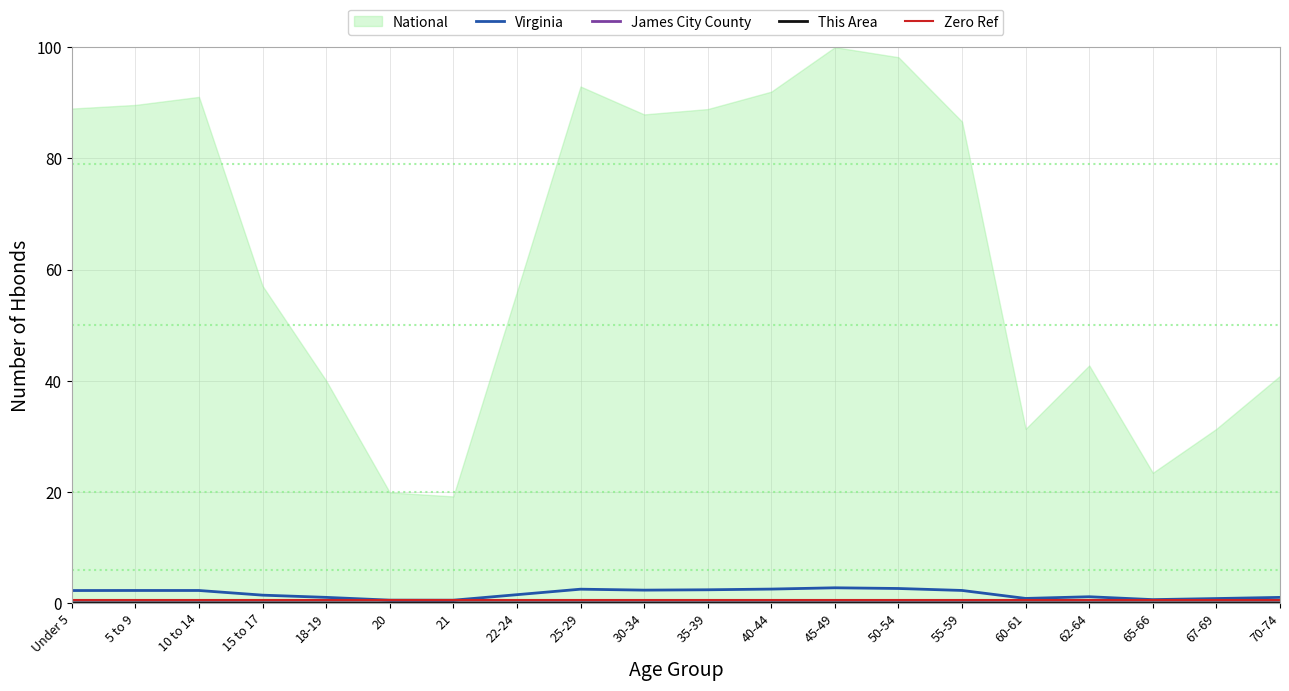

At which category is the sum across all series the highest?

45-49